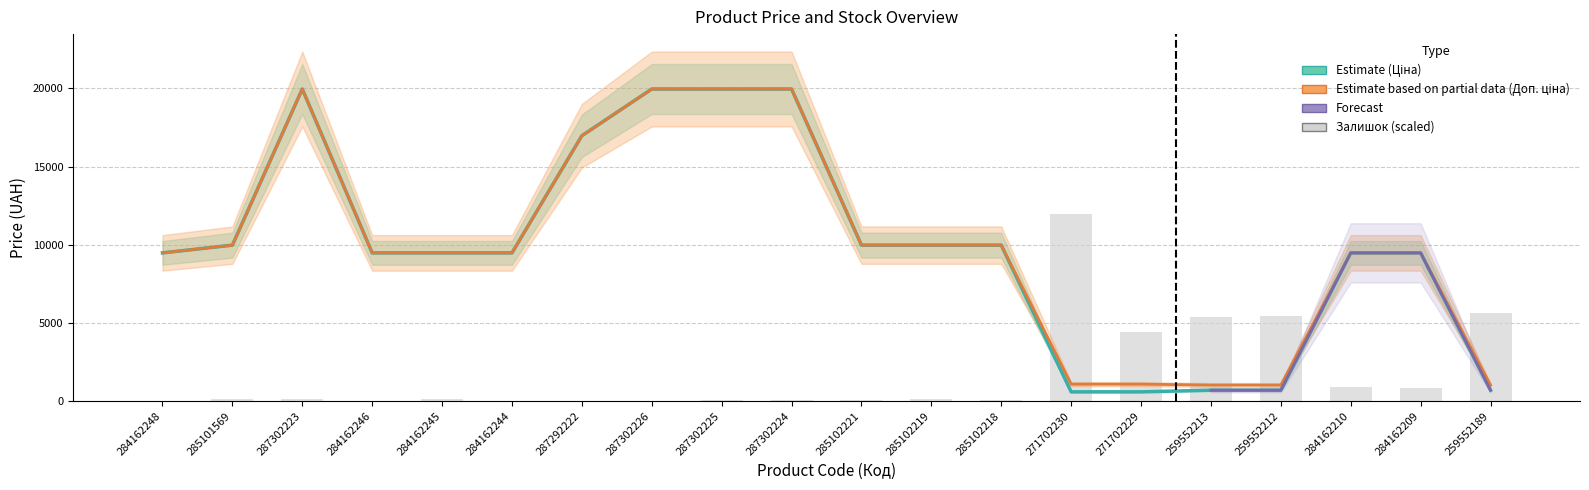

How many values in the Ціна series exceed 9480?

15